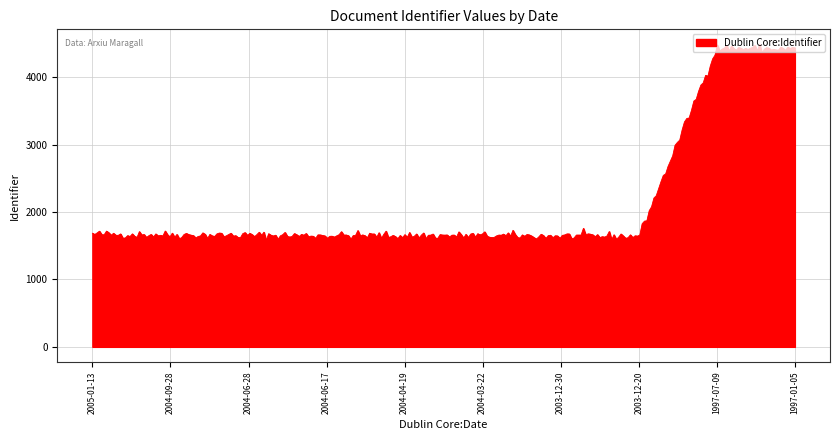

What is the minimum value shown in the chart?

1576.0